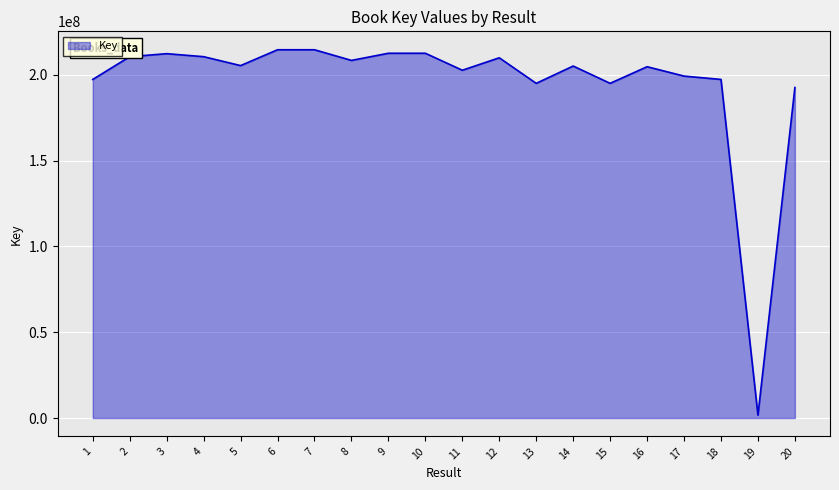

What is the ratio of the value at 12 to the value at 7?

1.0